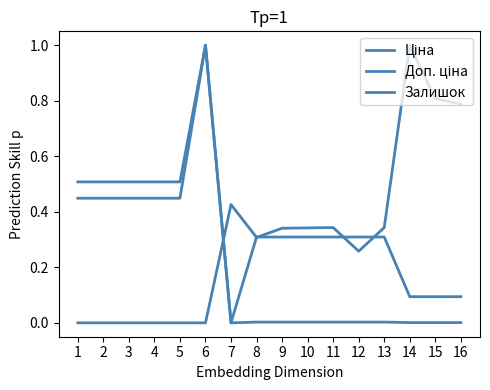

Which has a higher value, 10 or 4?

4